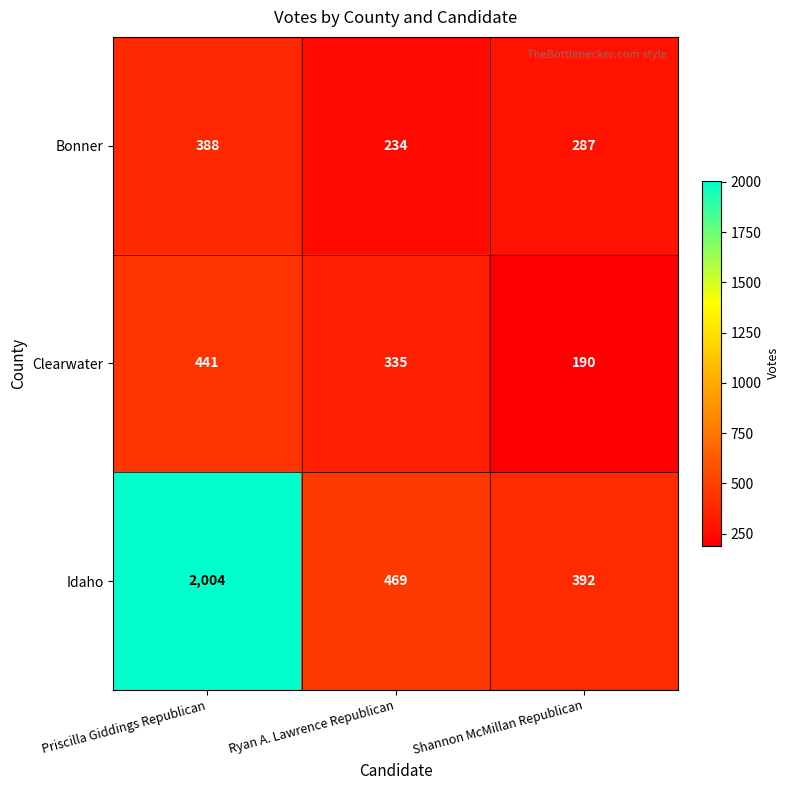

Reading left to right, what are all the values shown in this chart?

Bonner: 388	234	287
Clearwater: 441	335	190
Idaho: 2004	469	392